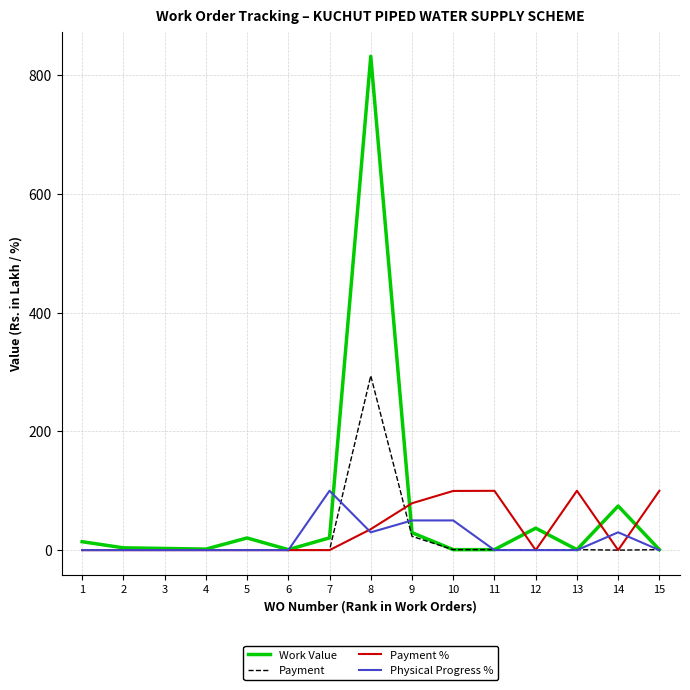

Which series has the widest spread of values?

Work Value